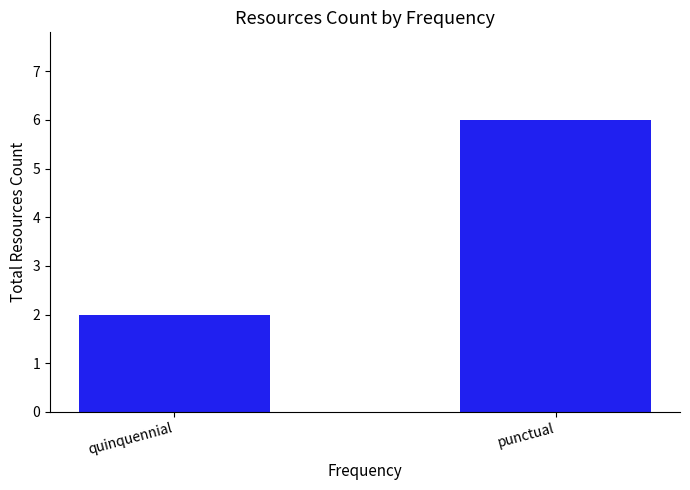

What is the average value?

4